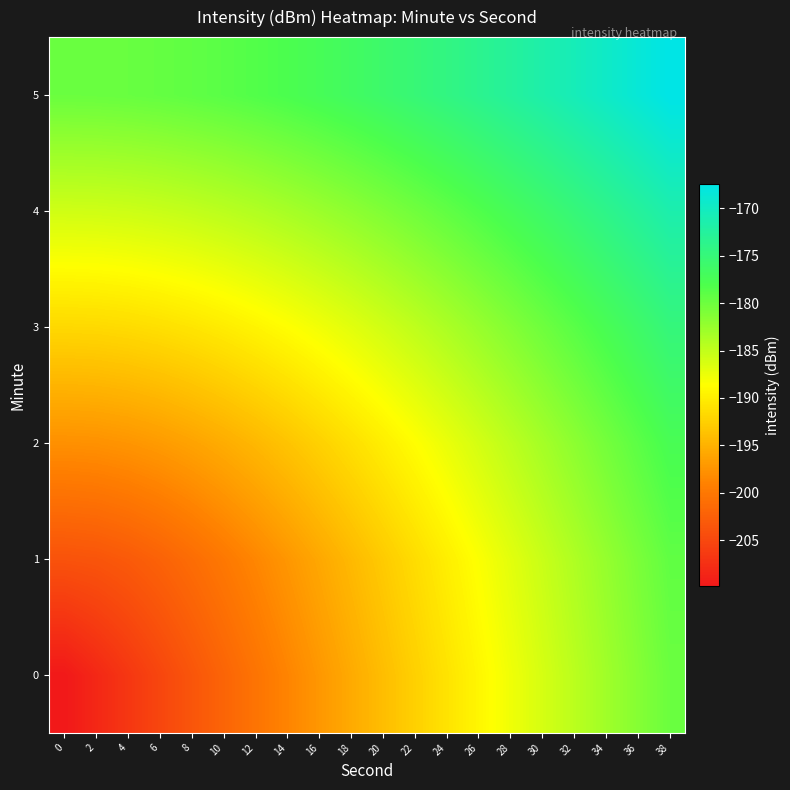

At 10, list the series in order from largest to smallest.

5, 4, 3, 2, 1, 0